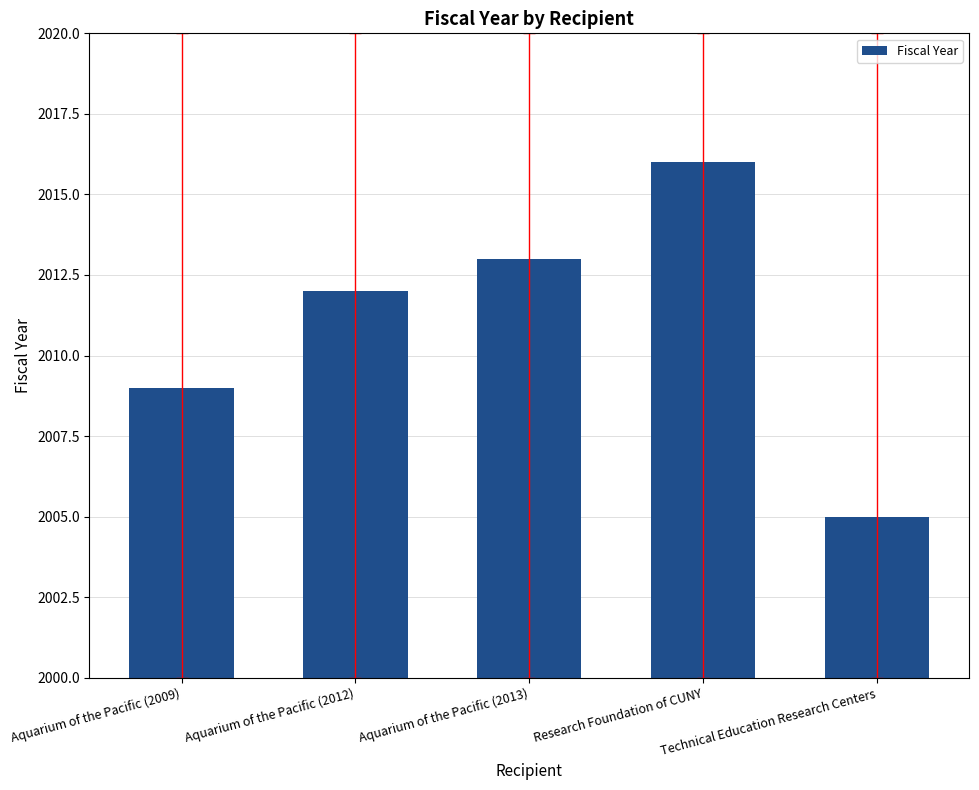

What is the sum of the values at Technical Education Research Centers and Aquarium of the Pacific (2009)?

4014